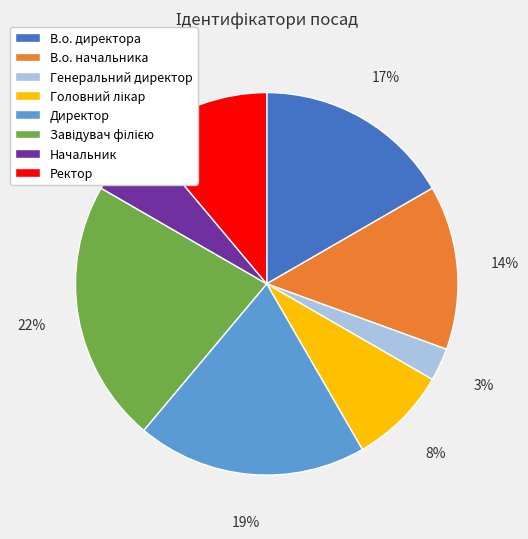

Does any single category account for the majority?

No